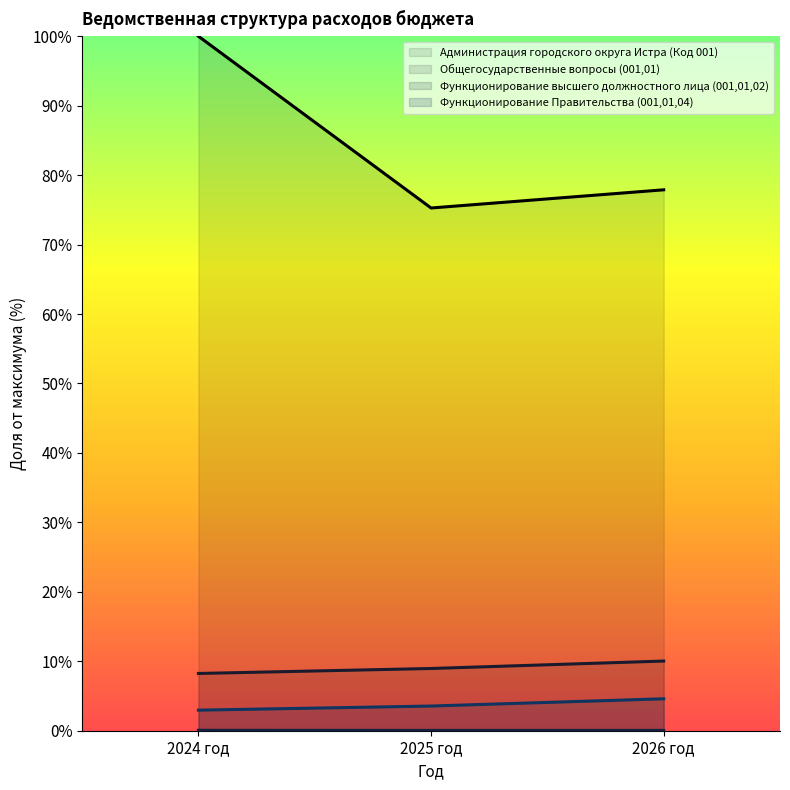

What is the sum of all Общегосударственные вопросы (001,01) values?

0.3